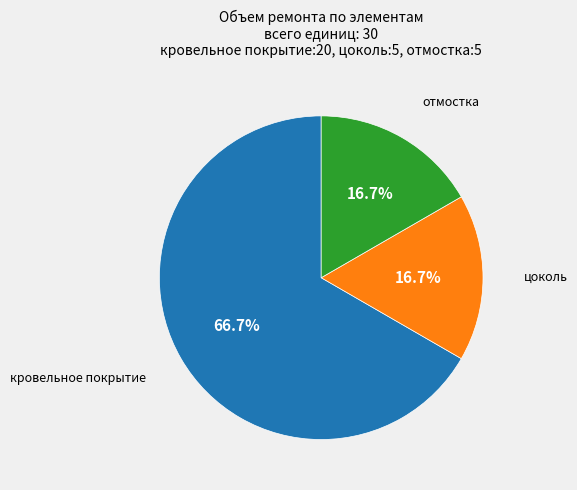

Does any single category account for the majority?

Yes